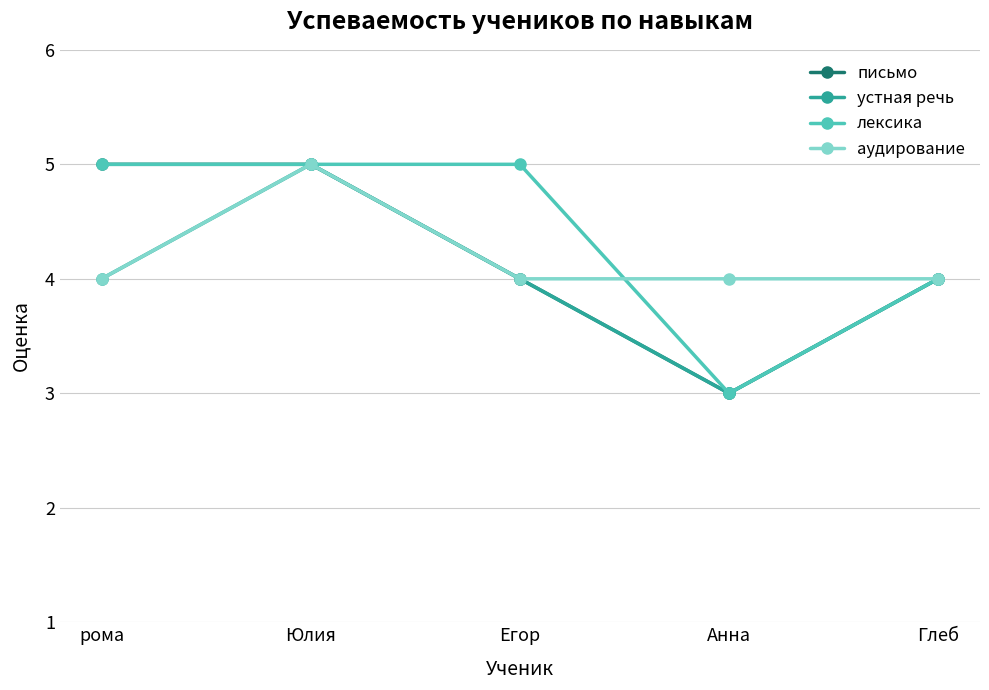

Count the устная речь values in the range 4 to 5.

4